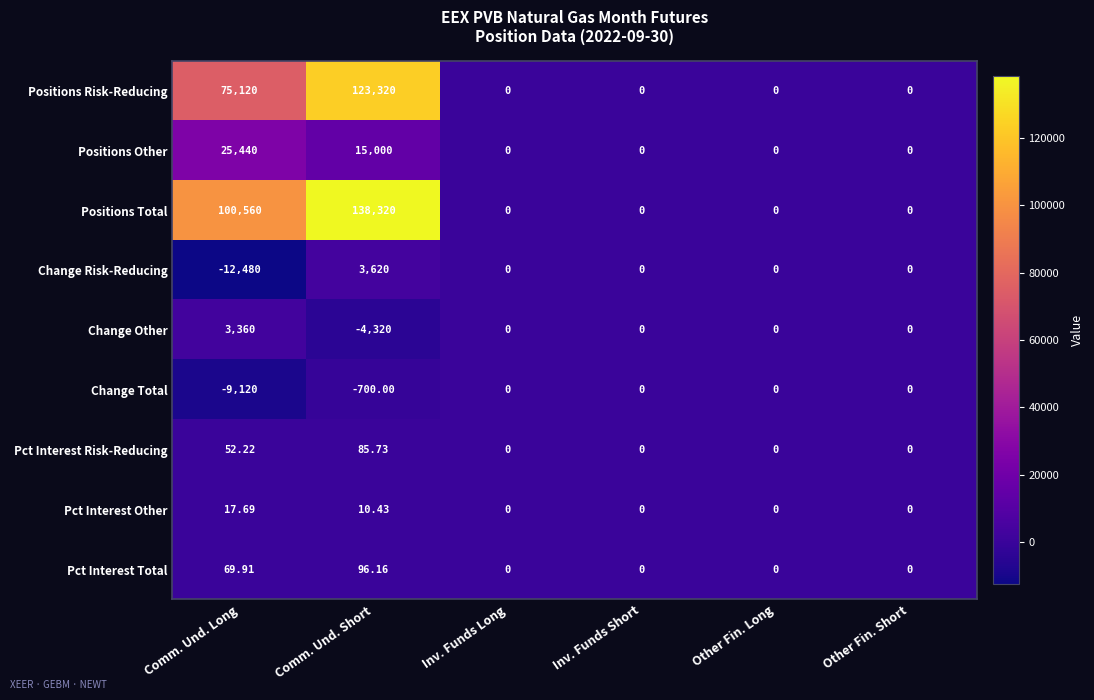

Which category has the highest value in the Pct Interest Risk-Reducing series?

Comm. Und. Short